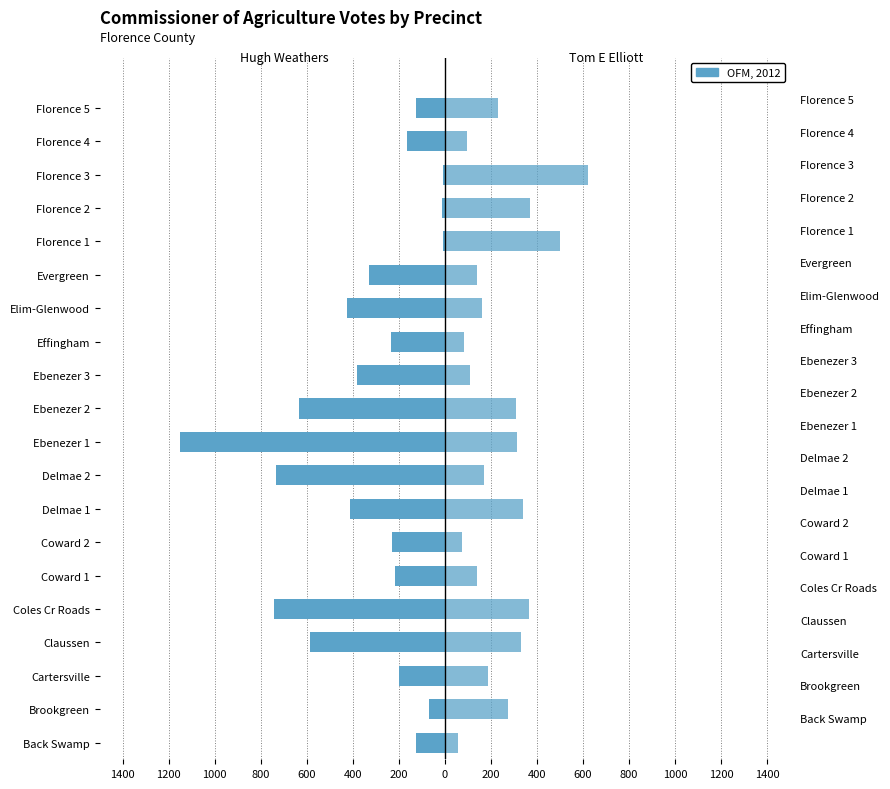

Reading right to left, what are all the values shown in this chart?

Hugh Weathers: -125	-163	-8	-14	-10	-330	-426	-236	-381	-633	-1150	-734	-414	-231	-219	-742	-588	-199	-71	-125
Tom E Elliott: 229	96	622	370	498	138	162	83	108	307	312	169	338	74	138	366	331	188	273	58